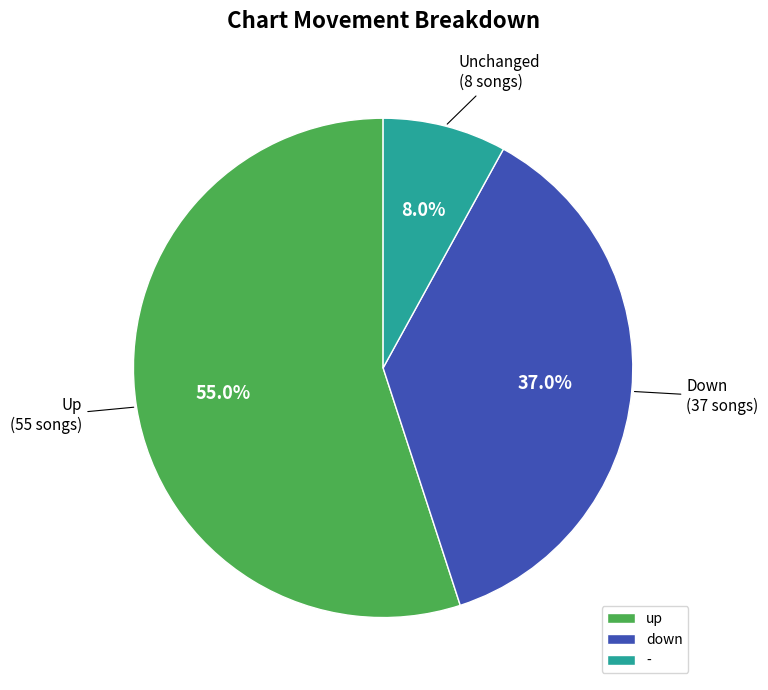

Rank the categories by value from lowest to highest.

-, down, up